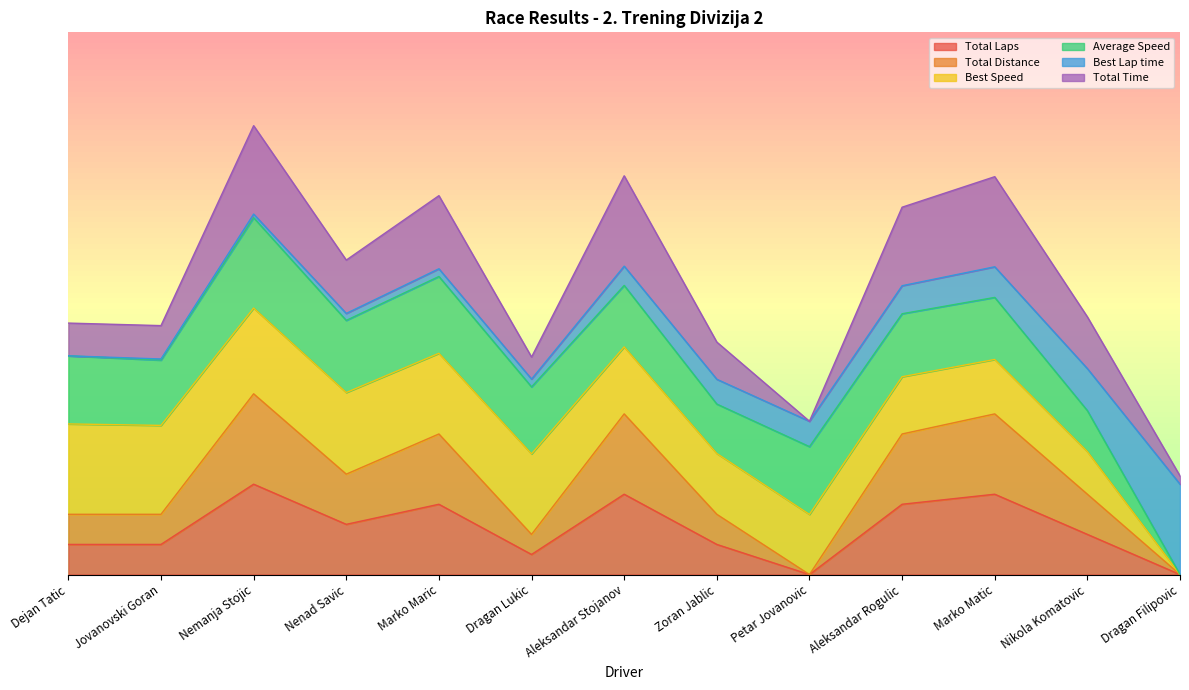

At which category does Total Time reach its first local valley?

Nenad Savic